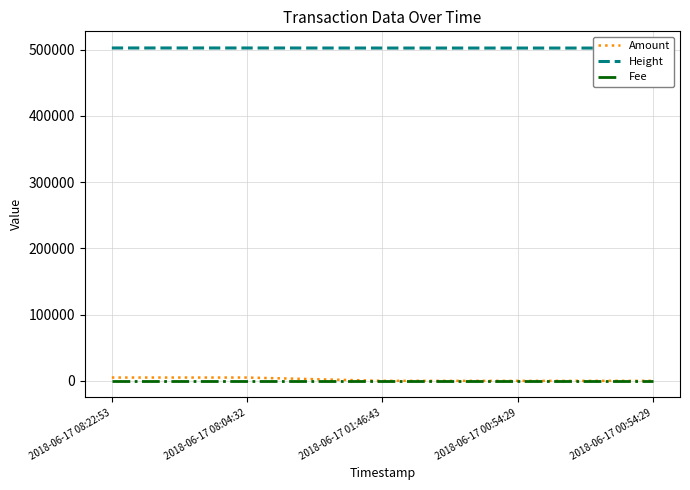

Reading left to right, what are all the values shown in this chart?

Amount: 4999	5000	59	10	50
Height: 502299	502295	502194	502186	502186
Fee: 1	1	1	1	1